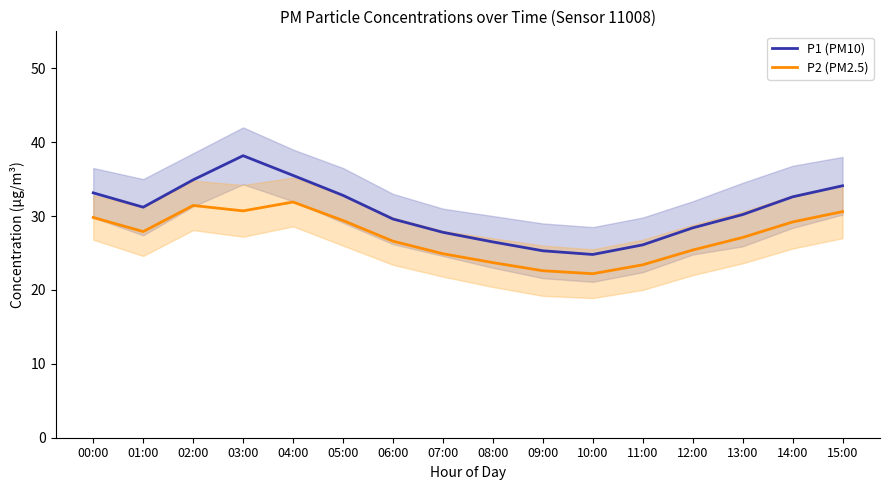

Count the number of categories in the chart.

16